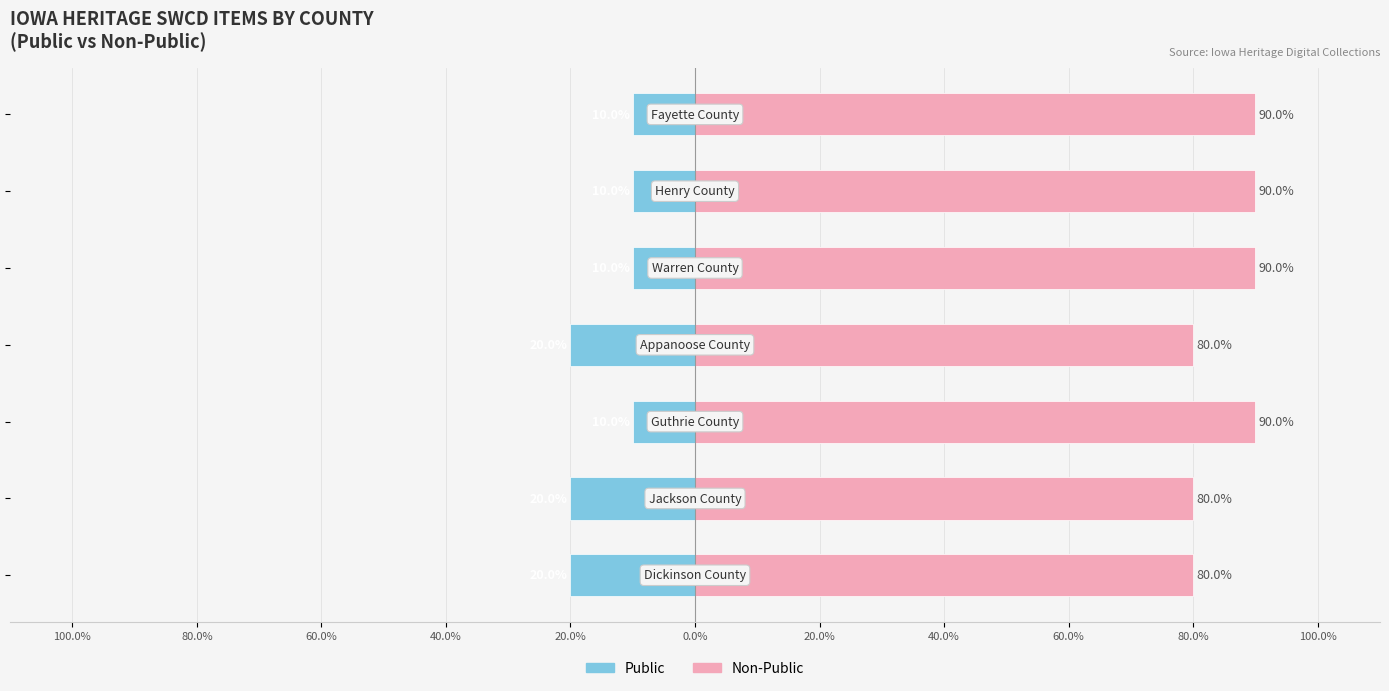

What is the difference between the second highest and minimum values in the Public series?

10